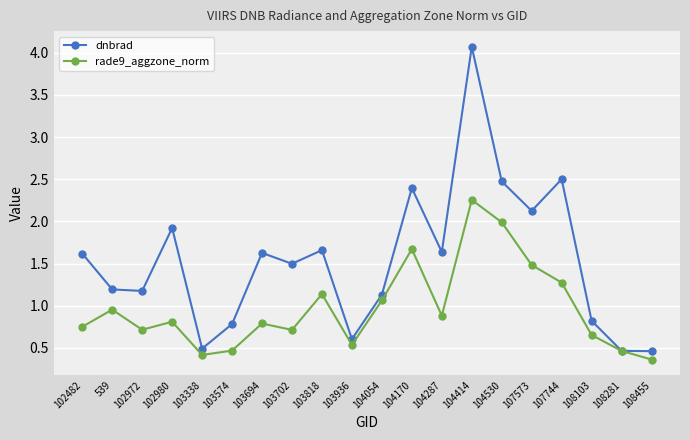

What position from the left is 104530?

15